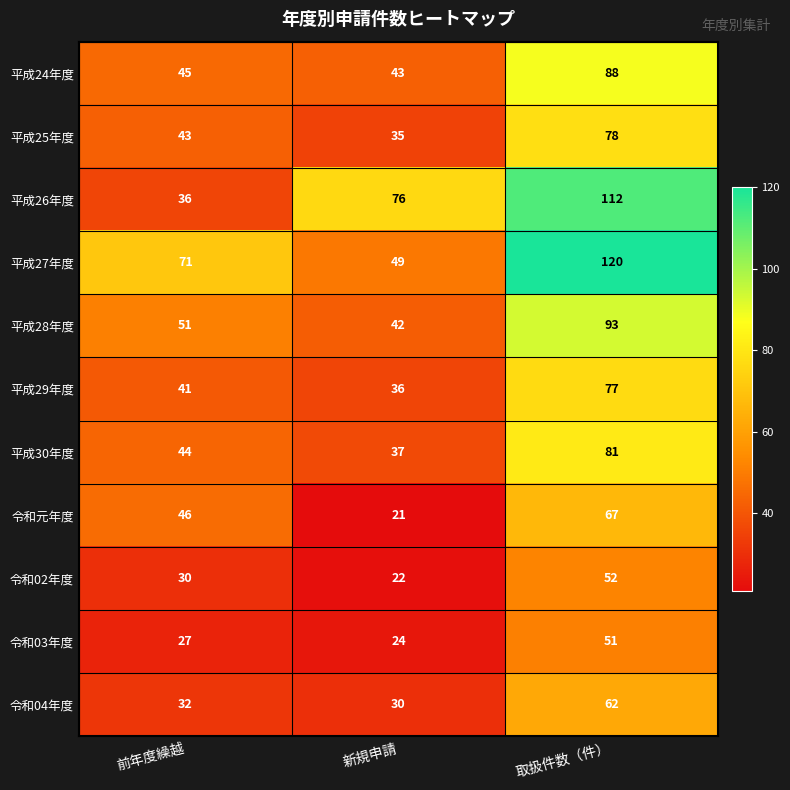

What value does the 平成24年度 series have at 前年度繰越, to the nearest 5?

45